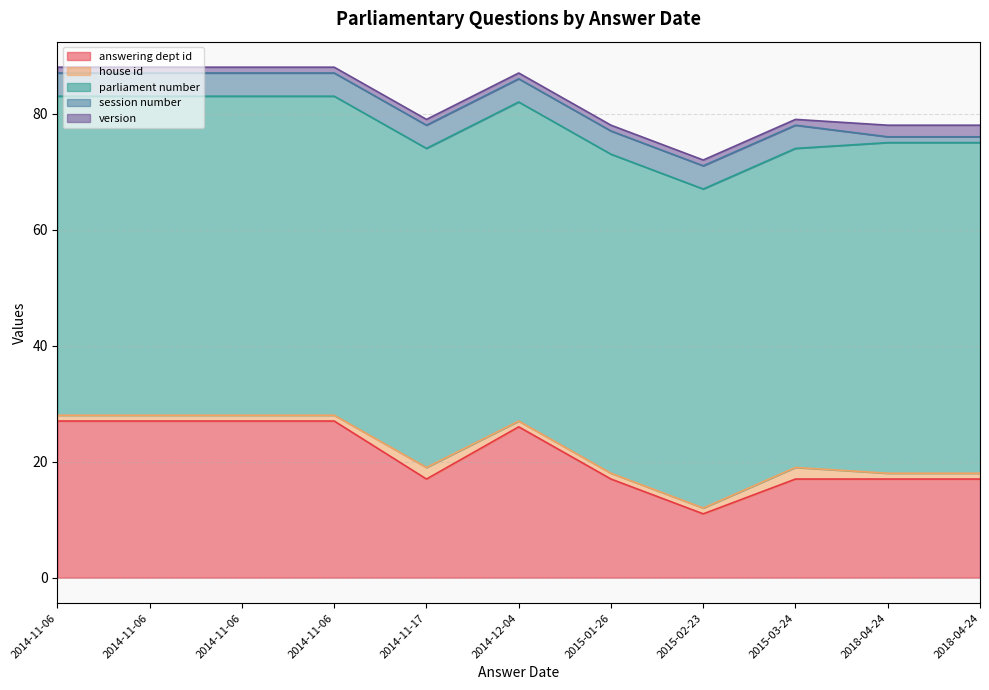

Does the chart have visible grid lines?

Yes